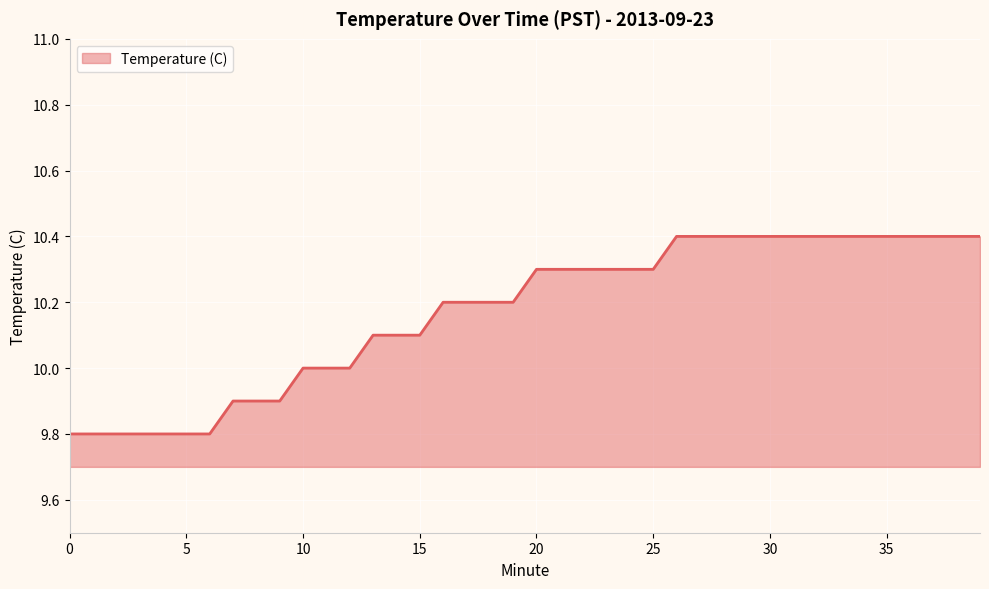

What is the difference between the maximum and minimum values?

0.6